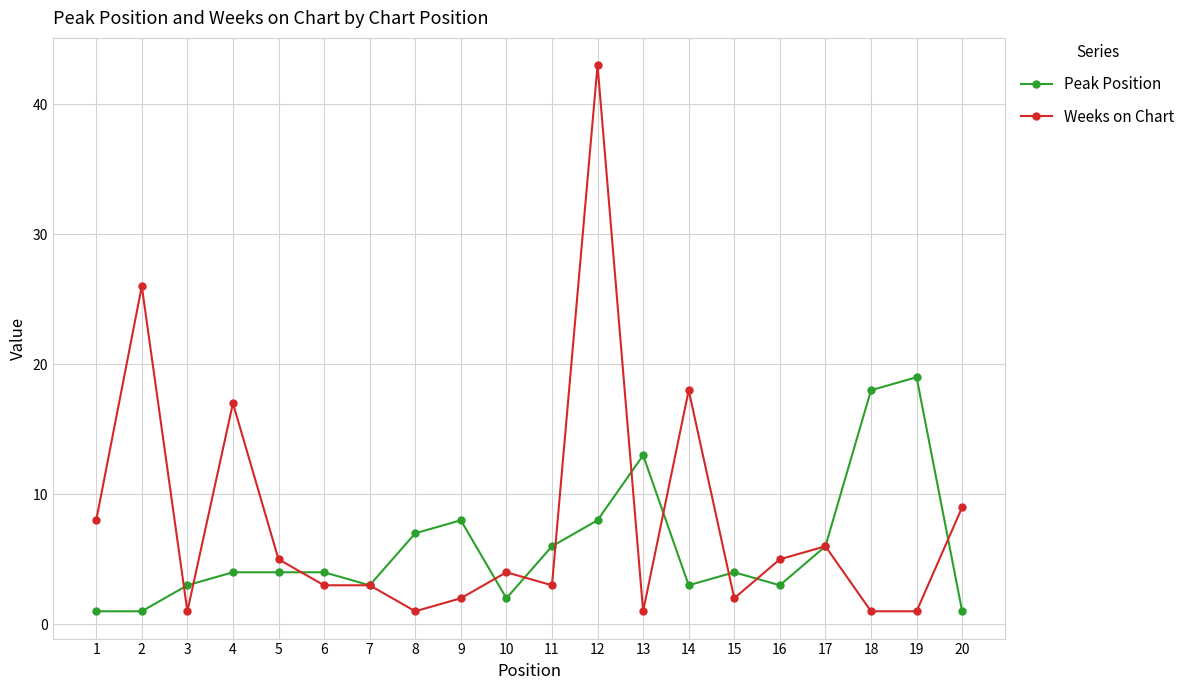

Is the value of Weeks on Chart at 1 greater than the value of Peak Position at 14?

Yes